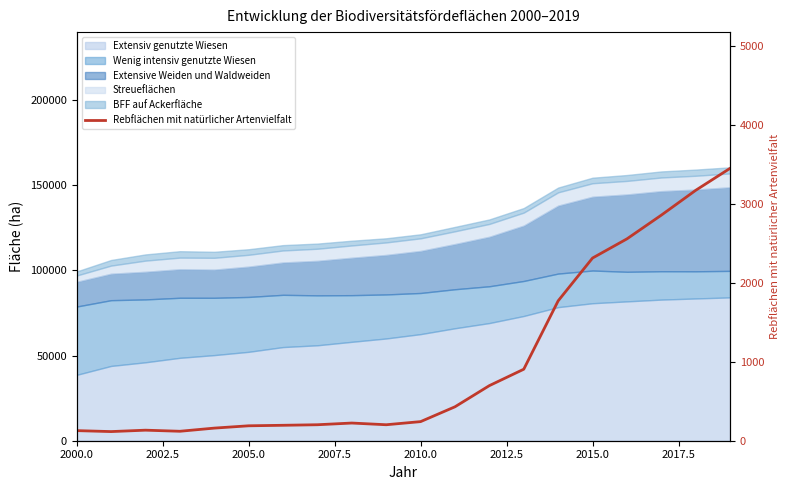

How many data points are less than 242?

10